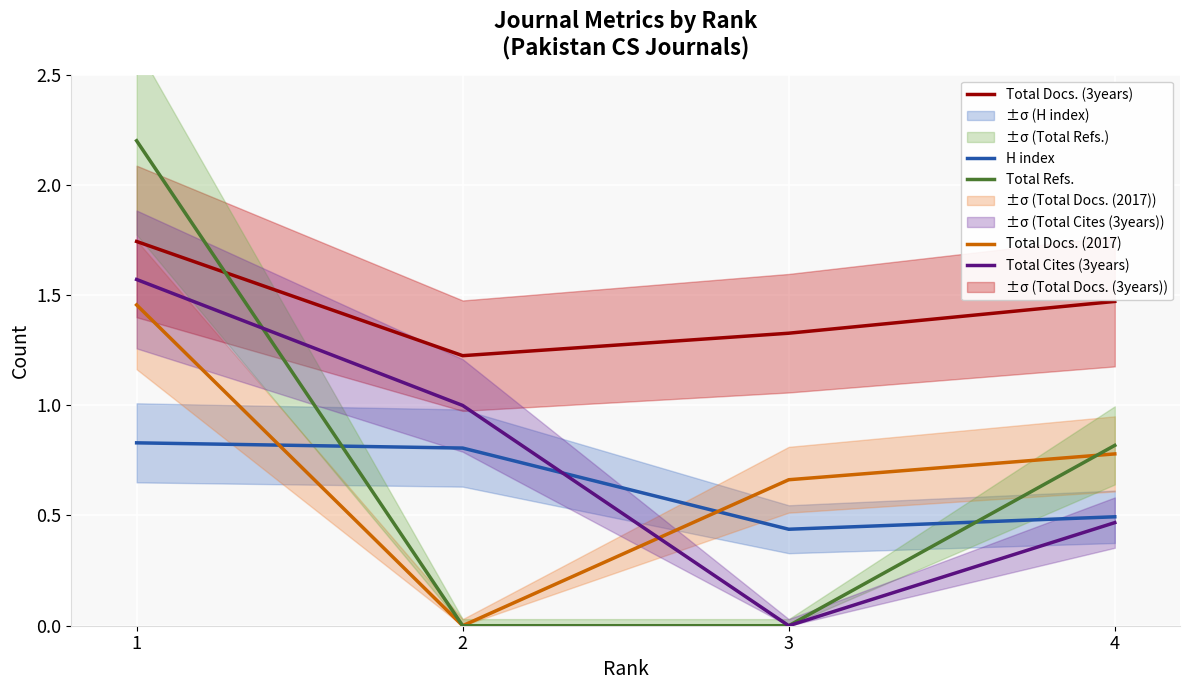

Rank the categories by Total Cites (3years) value from lowest to highest.

3, 4, 2, 1